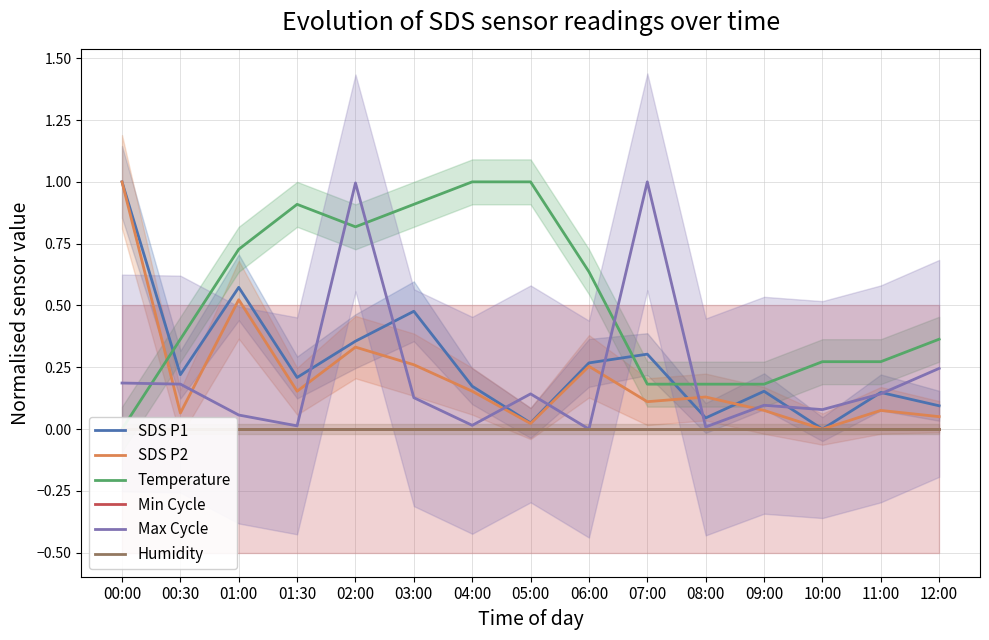

Reading right to left, transcribe all the data shown in this chart.

SDS P1: 0.1	0.1	0.0	0.2	0.0	0.3	0.3	0.0	0.2	0.5	0.4	0.2	0.6	0.2	1.0
SDS P2: 0.1	0.1	0.0	0.1	0.1	0.1	0.3	0.0	0.2	0.3	0.3	0.2	0.5	0.1	1.0
Temperature: 0.4	0.3	0.3	0.2	0.2	0.2	0.6	1.0	1.0	0.9	0.8	0.9	0.7	0.4	0.0
Min Cycle: 0.0	0.0	0.0	0.0	0.0	0.0	0.0	0.0	0.0	0.0	0.0	0.0	0.0	0.0	0.0
Max Cycle: 0.2	0.1	0.1	0.1	0.0	1.0	0.0	0.1	0.0	0.1	1.0	0.0	0.1	0.2	0.2
Humidity: 0.0	0.0	0.0	0.0	0.0	0.0	0.0	0.0	0.0	0.0	0.0	0.0	0.0	0.0	0.0